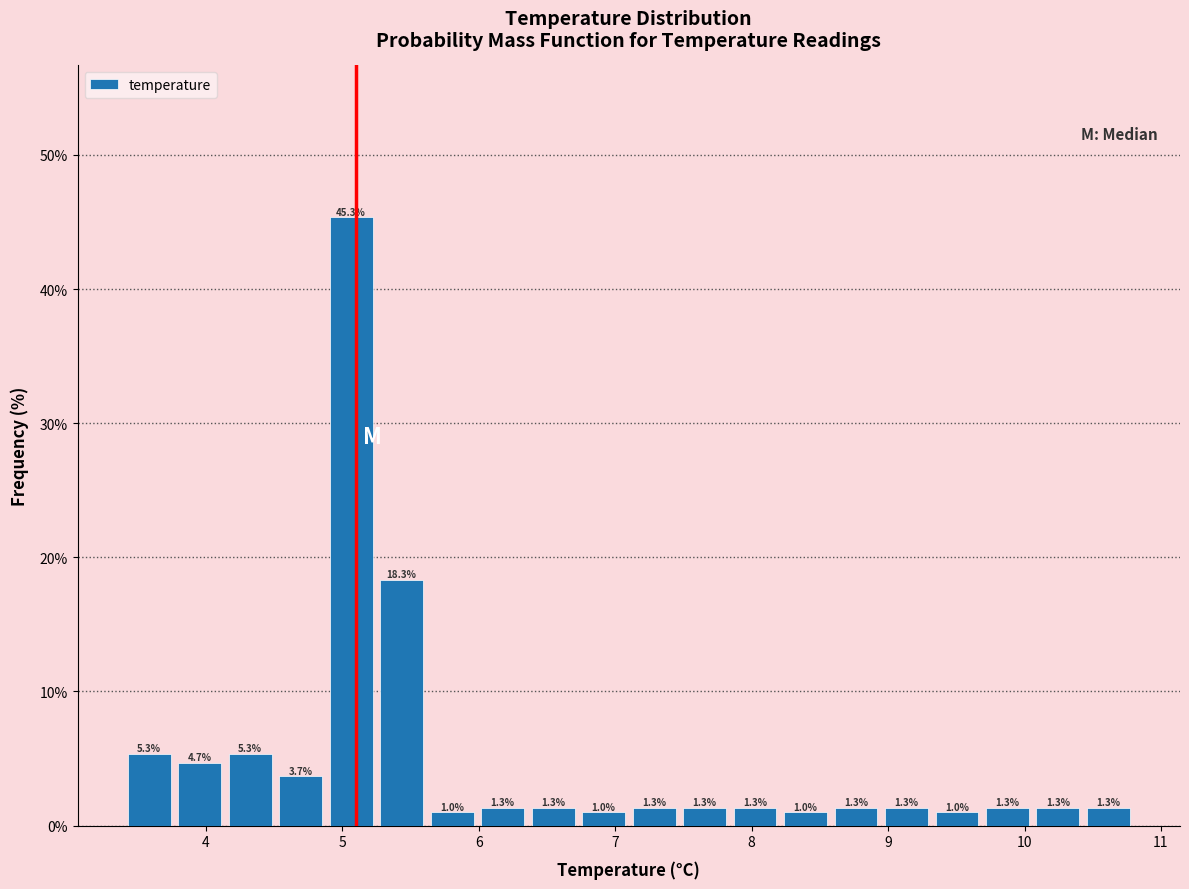

Around what value on the x-axis is the tallest bar? Give the approximate position of its centre, as read against the axis.

5.1